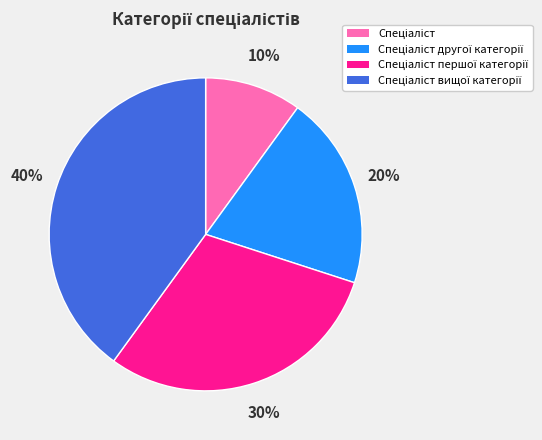

Does any single category account for the majority?

No